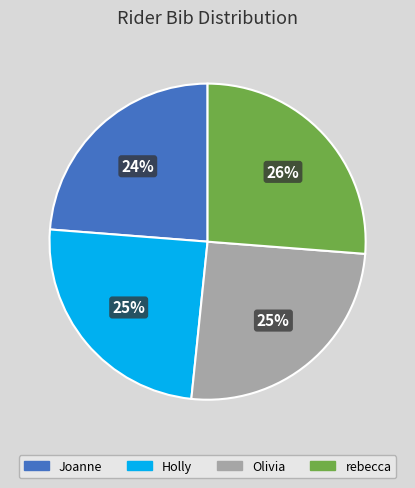

The Joanne slice represents 14% of the pie. True or false?

False